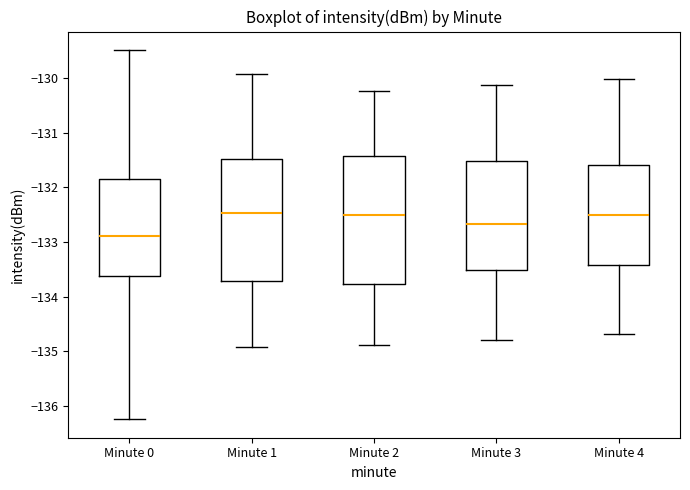

Reading left to right, transcribe this box plot: for each box, give where its median line is, the range the box spans, and where its two whiskers end, as read against the y-axis. The values are not printed on the chart, so give them approximately, as read against the axis.

Minute 0: median -132.9, box -133.6 to -131.8, whiskers -136.2 to -129.5
Minute 1: median -132.5, box -133.7 to -131.5, whiskers -134.9 to -129.9
Minute 2: median -132.5, box -133.8 to -131.4, whiskers -134.9 to -130.2
Minute 3: median -132.7, box -133.5 to -131.5, whiskers -134.8 to -130.1
Minute 4: median -132.5, box -133.4 to -131.6, whiskers -134.7 to -130.0